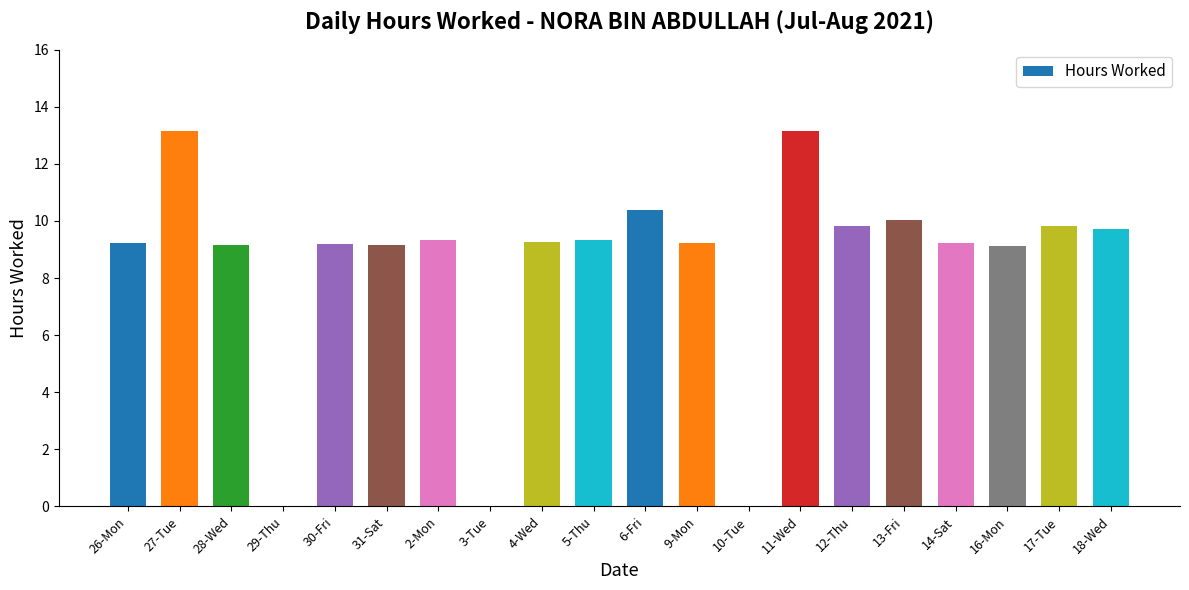

True or false: the data shows 9.1 at 16-Mon.

True